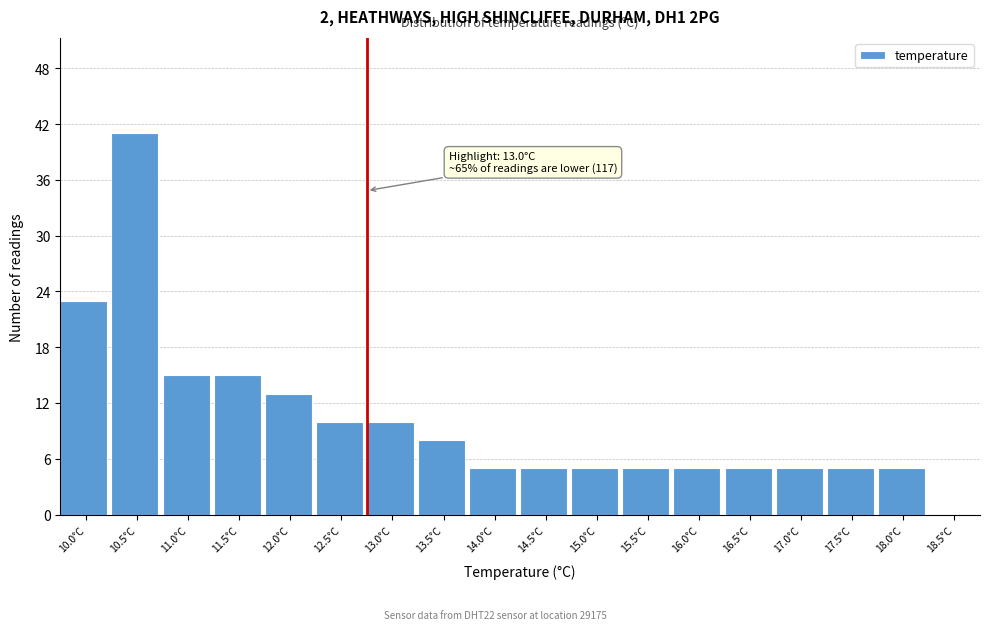

Reading right to left, list all the values displayed in this chart.

18.5°C=0	18.0°C=5	17.5°C=5	17.0°C=5	16.5°C=5	16.0°C=5	15.5°C=5	15.0°C=5	14.5°C=5	14.0°C=5	13.5°C=8	13.0°C=10	12.5°C=10	12.0°C=13	11.5°C=15	11.0°C=15	10.5°C=41	10.0°C=23